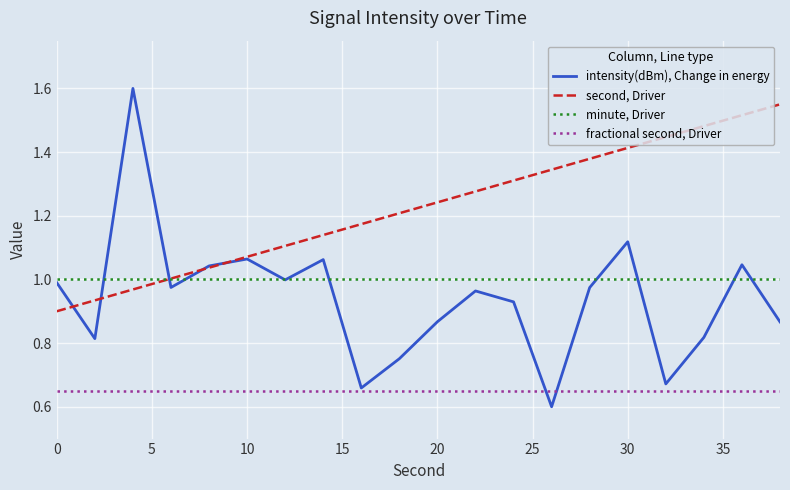

Which series has the widest spread of values?

intensity(dBm), Change in energy